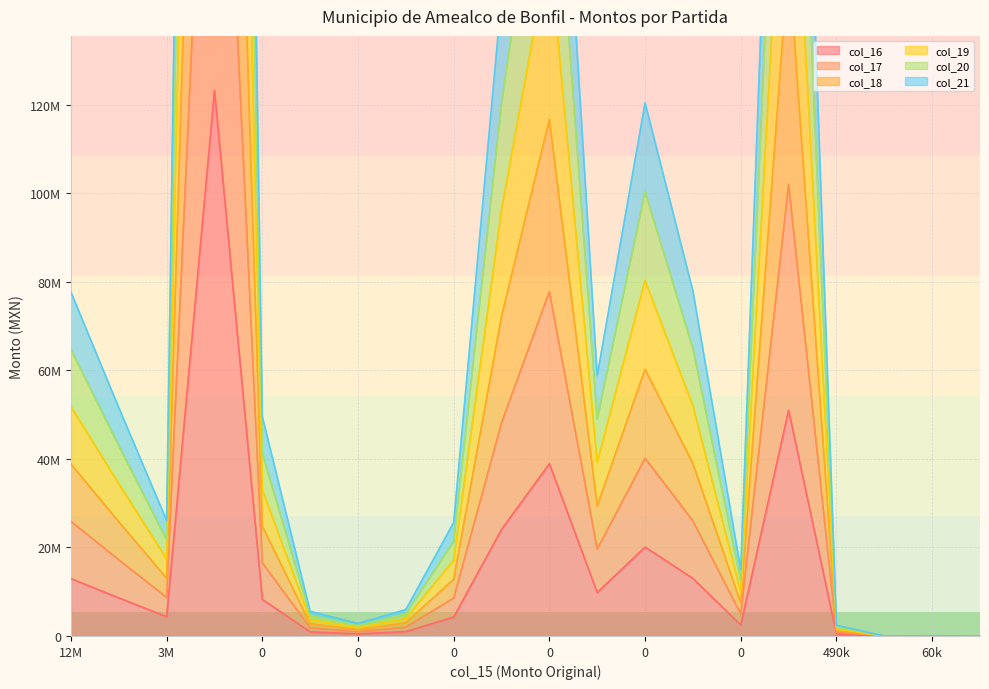

What is the total value across all series at 0?

173510789.3